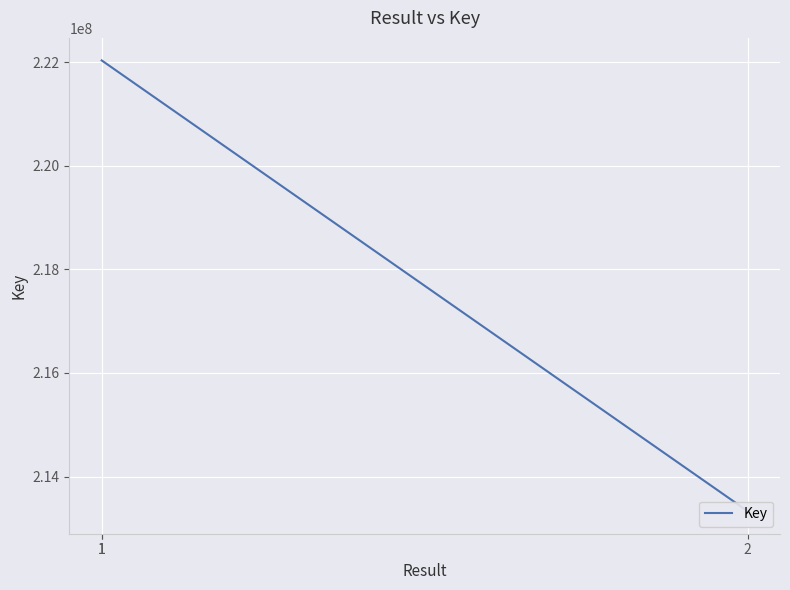

How many lines are shown in the chart?

1